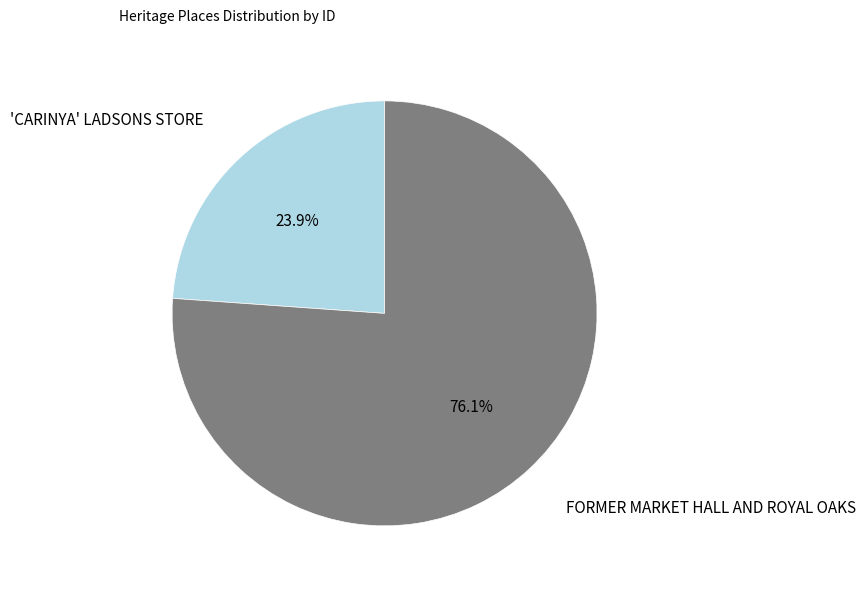

To the nearest percent, what is the average slice percentage?

50%